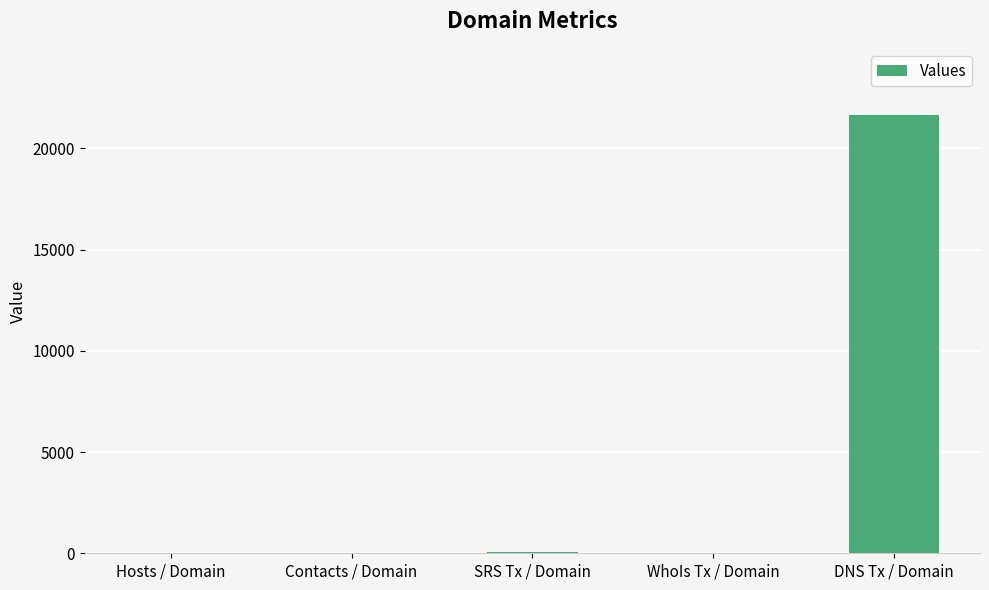

Where is the data nearest to the value 10832?

SRS Tx / Domain